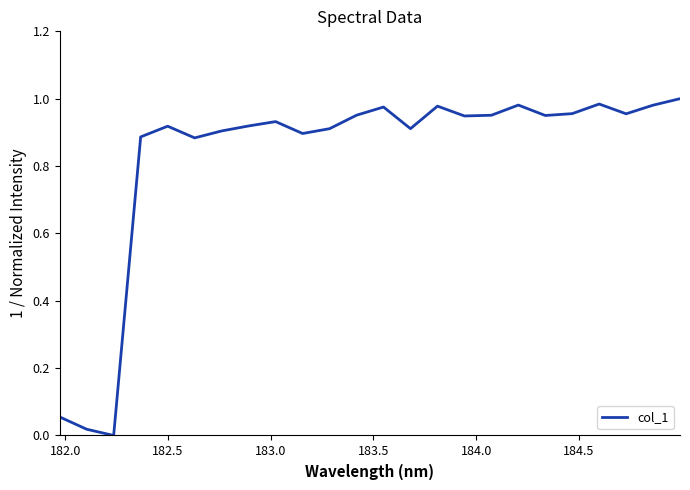

Is this an area chart (filled region under the line)?

No